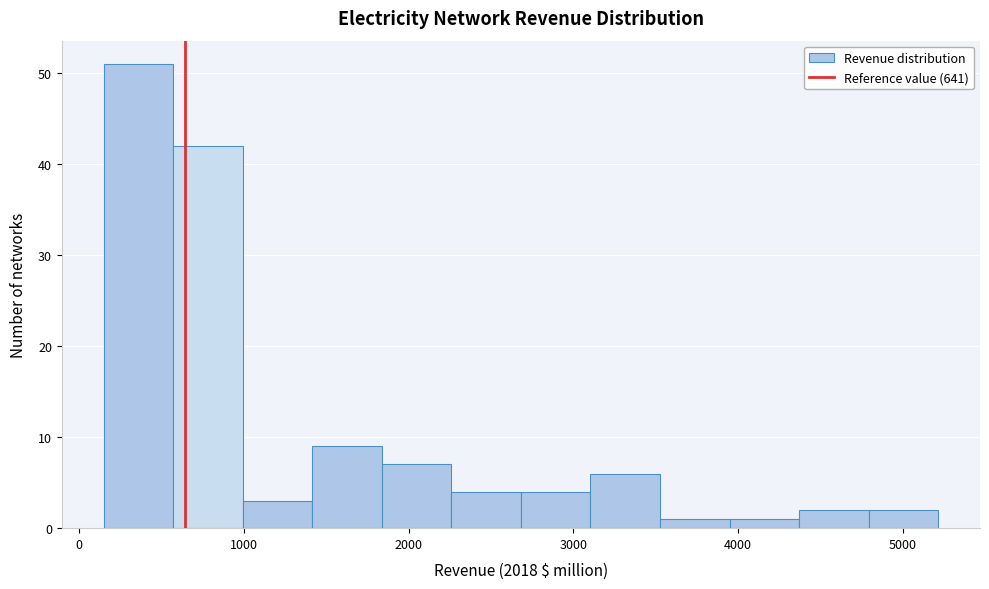

Reading left to right, transcribe this chart: for each bar, give the range it covers on the x-axis and its height. Neither the bar edges nor the heights are printed on the chart, so give them approximately, as read against the axes.

100 to 600: 51
600 to 1000: 42
1000 to 1400: 3
1400 to 1800: 9
1800 to 2300: 7
2300 to 2700: 4
2700 to 3100: 4
3100 to 3500: 6
3500 to 3900: 1
3900 to 4400: 1
4400 to 4800: 2
4800 to 5200: 2